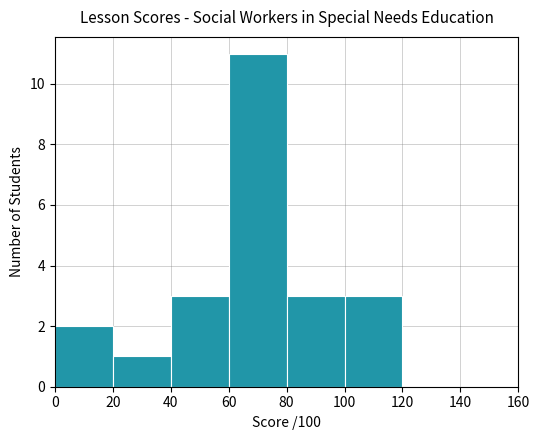

What is the maximum value shown in the chart?

11